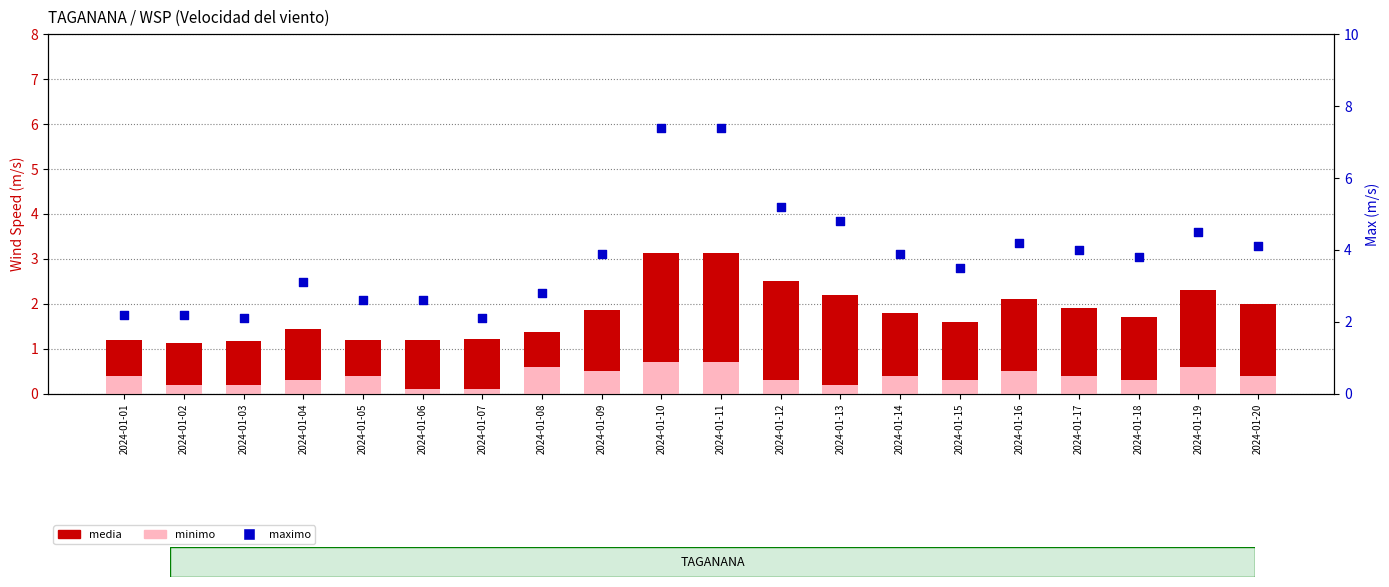

What are all the series names shown in the legend?

media, minimo, maximo